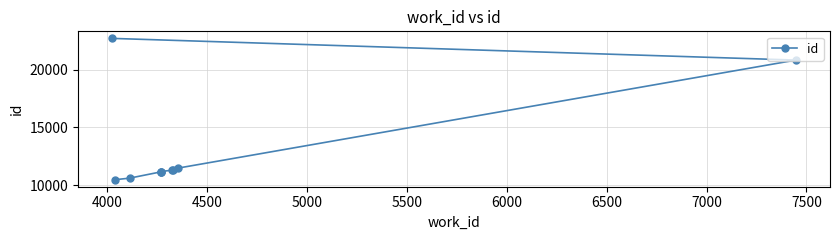

What is the average value?

13216